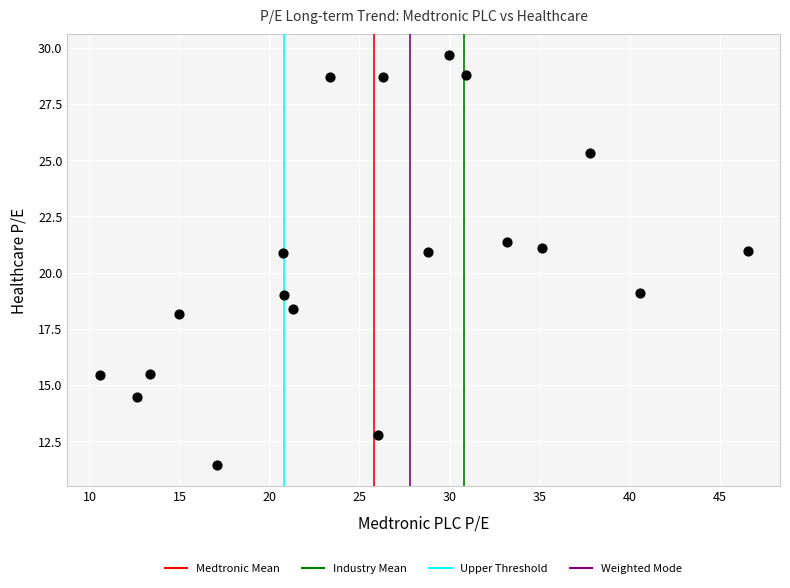

What is the range of X values (max minus min)?

36.0